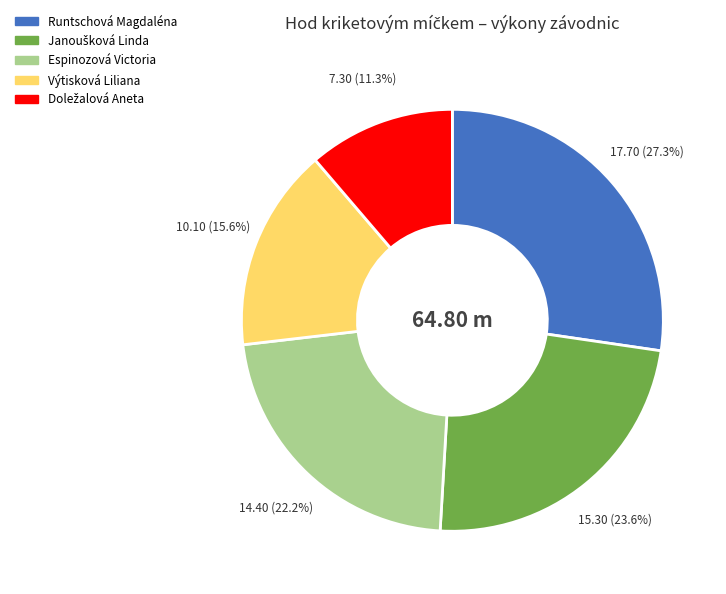

True or false: Výtisková Liliana accounts for 16% of the total.

True